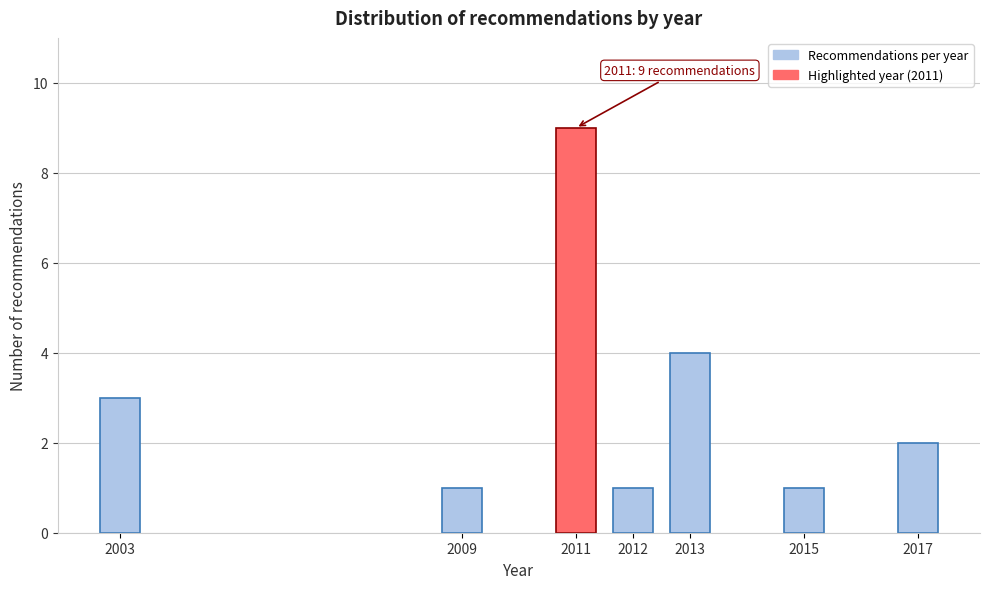

Reading right to left, list all the values displayed in this chart.

2	1	4	1	9	1	3